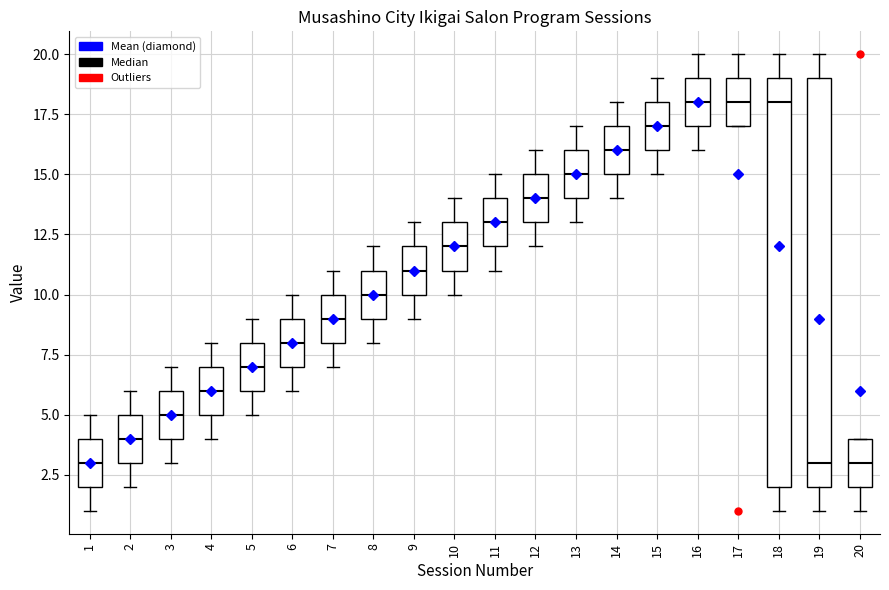

Reading left to right, read every box against the y-axis: the position of its median line, the range the box covers, and the ends of its whiskers. The values are not printed on the chart, so give them approximately, as read against the axis.

1: median 3, box 2 to 4, whiskers 1 to 5
2: median 4, box 3 to 5, whiskers 2 to 6
3: median 5, box 4 to 6, whiskers 3 to 7
4: median 6, box 5 to 7, whiskers 4 to 8
5: median 7, box 6 to 8, whiskers 5 to 9
6: median 8, box 7 to 9, whiskers 6 to 10
7: median 9, box 8 to 10, whiskers 7 to 11
8: median 10, box 9 to 11, whiskers 8 to 12
9: median 11, box 10 to 12, whiskers 9 to 13
10: median 12, box 11 to 13, whiskers 10 to 14
11: median 13, box 12 to 14, whiskers 11 to 15
12: median 14, box 13 to 15, whiskers 12 to 16
13: median 15, box 14 to 16, whiskers 13 to 17
14: median 16, box 15 to 17, whiskers 14 to 18
15: median 17, box 16 to 18, whiskers 15 to 19
16: median 18, box 17 to 19, whiskers 16 to 20
17: median 18, box 17 to 19, whiskers 17 to 20
18: median 18, box 2 to 19, whiskers 1 to 20
19: median 3, box 2 to 19, whiskers 1 to 20
20: median 3, box 2 to 4, whiskers 1 to 4